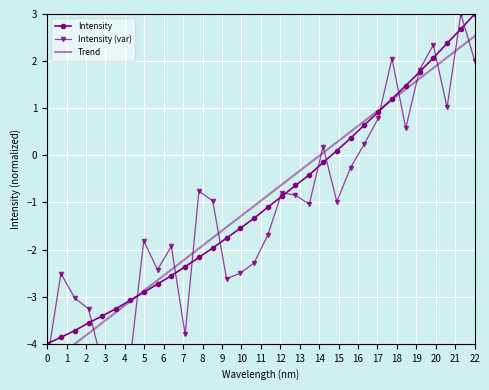

True or false: Intensity has more than 1 points higher than both neighbors.

False